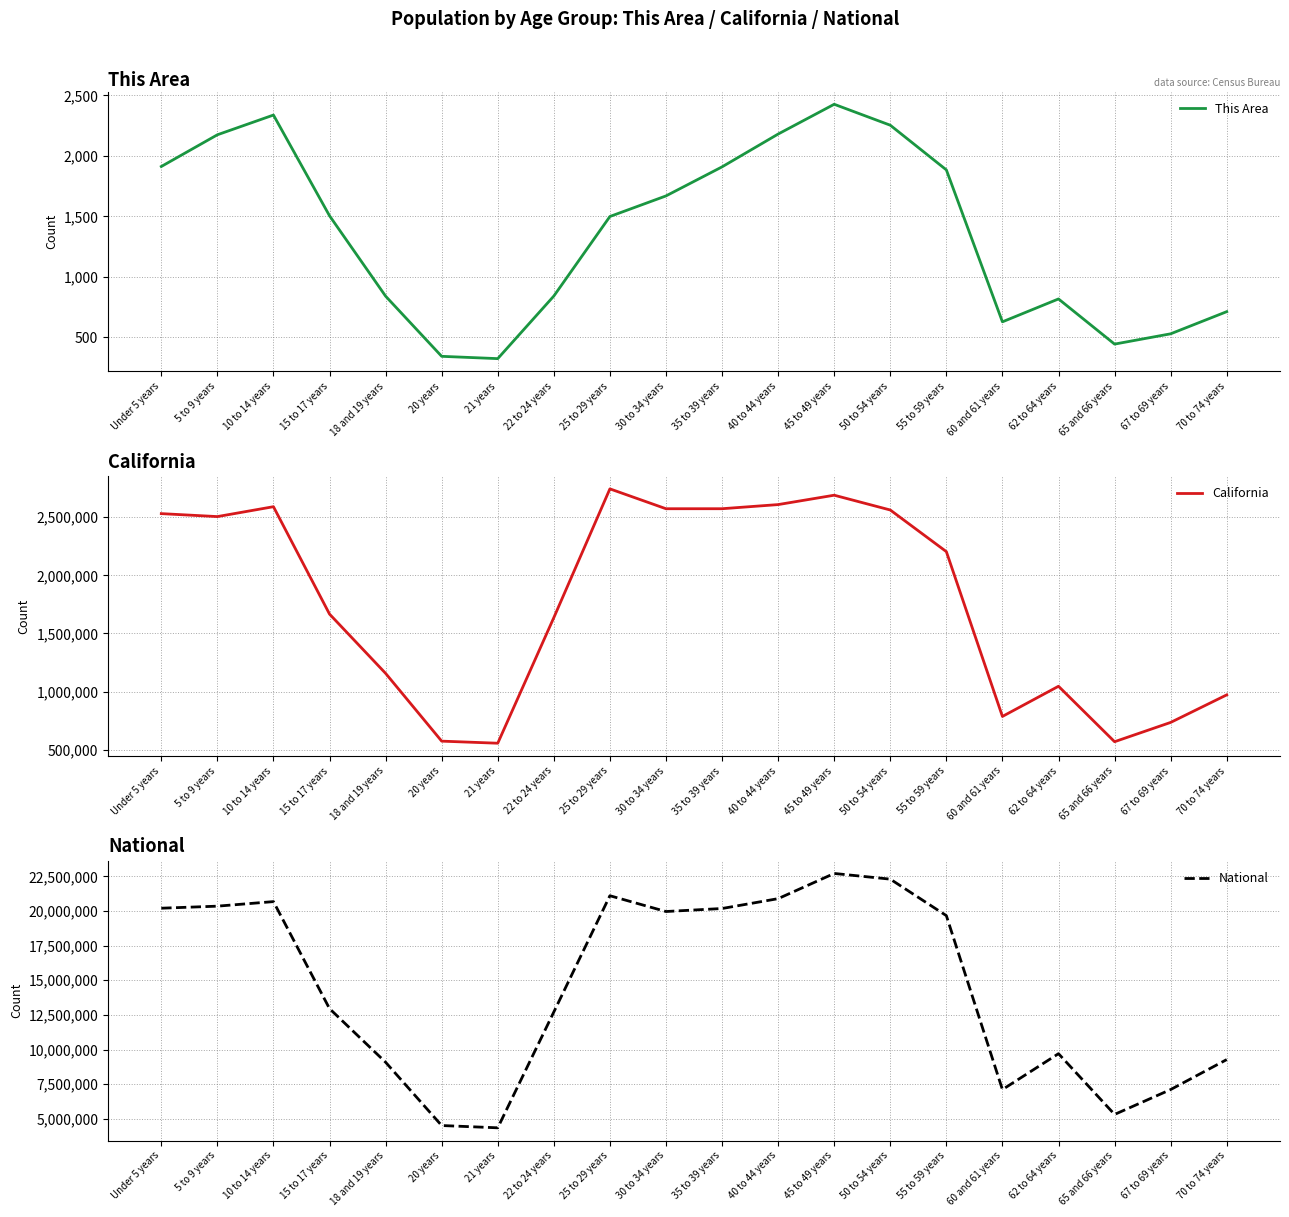

Count the number of categories in the chart.

20